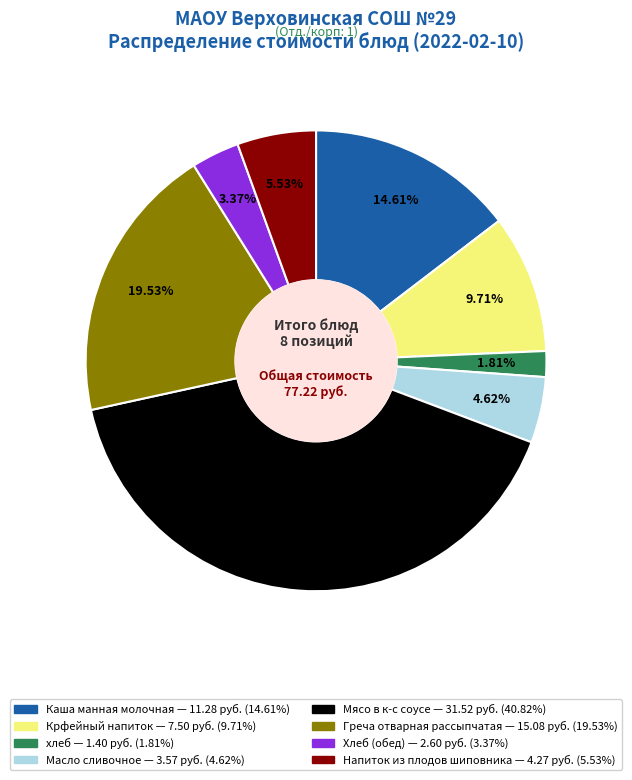

Approximately how many times larger is the value at Напиток из плодов шиповника compared to Хлеб (обед)?

1.6